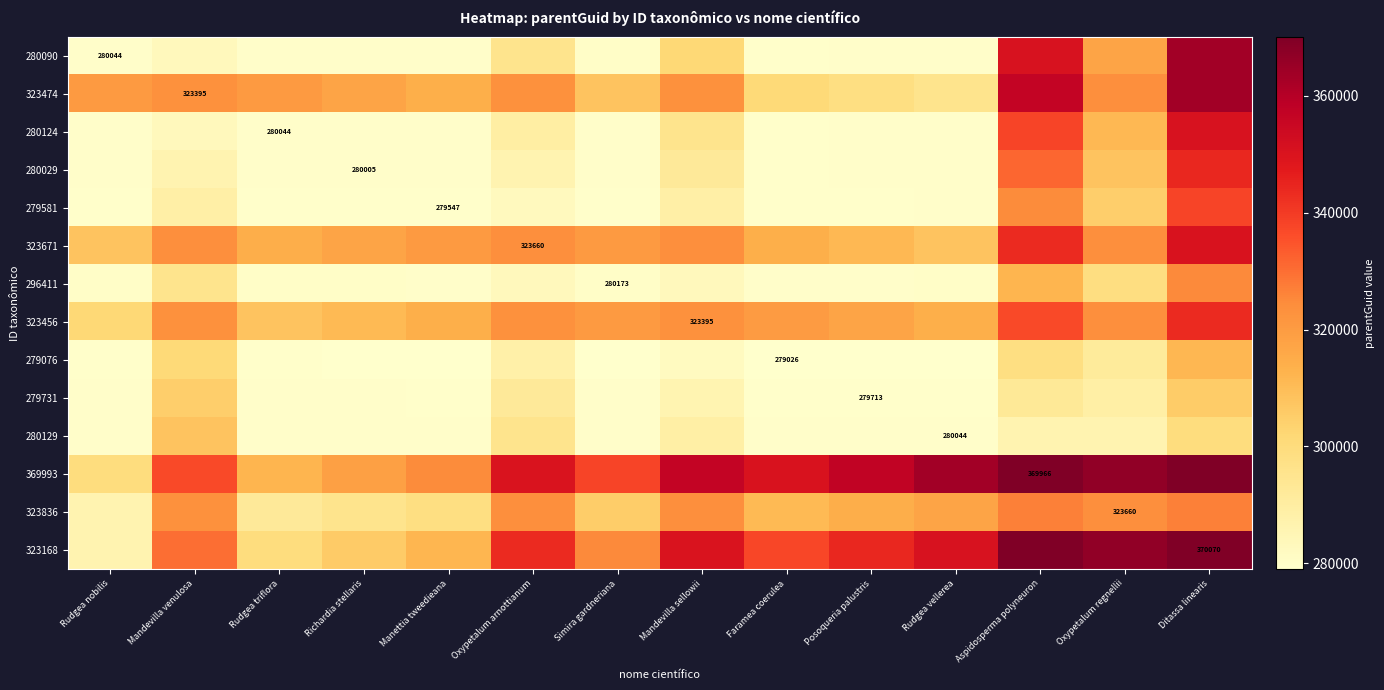

What is the sum of the 279581 values at Rudgea triflora and Aspidosperma polyneuron?

604374.5